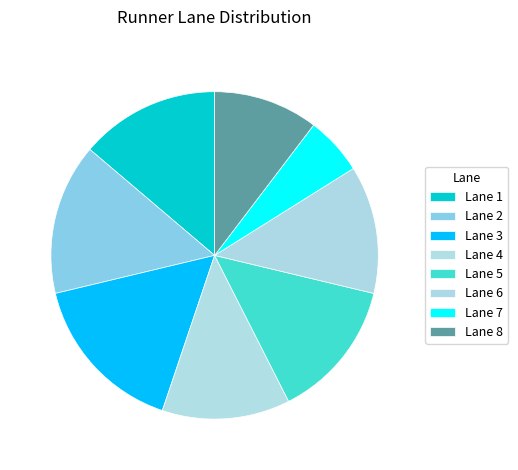

What percentage is the Lane 5 slice, to the nearest percent?

14%